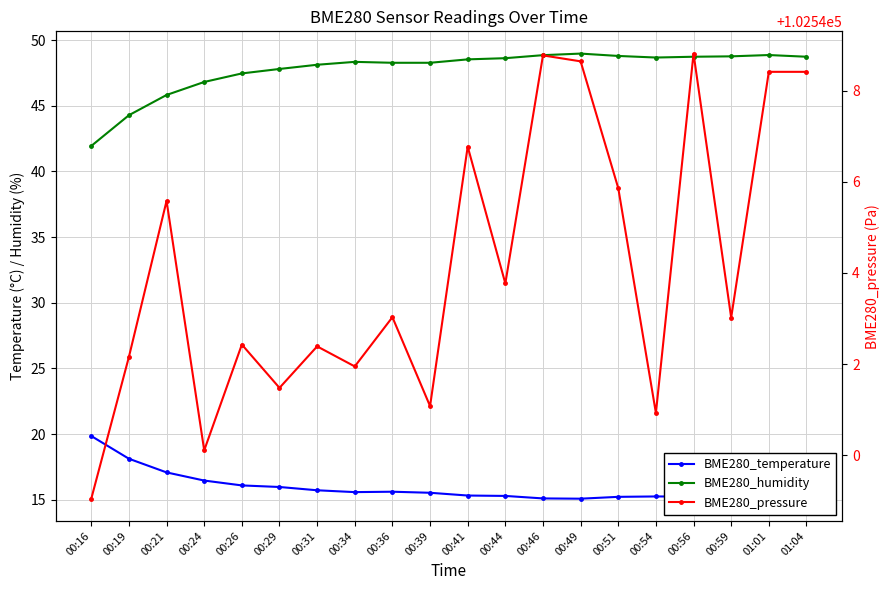

What is the minimum value for BME280_pressure?

102539.1